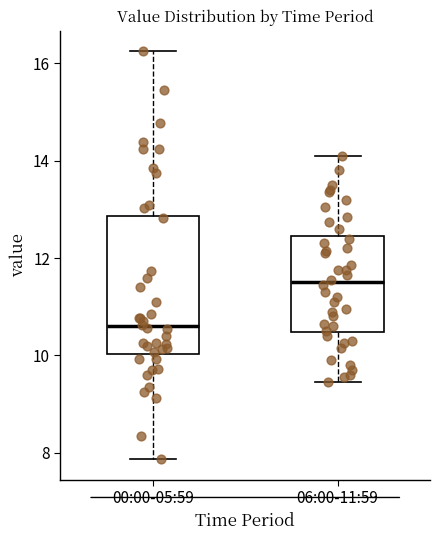

Reading left to right, transcribe this box plot: for each box, give where its median line is, the range the box spans, and where its two whiskers end, as read against the y-axis. The values are not printed on the chart, so give them approximately, as read against the axis.

00:00-05:59: median 10.6, box 10.0 to 12.8, whiskers 7.8 to 16.2
06:00-11:59: median 11.6, box 10.4 to 12.4, whiskers 9.4 to 14.2